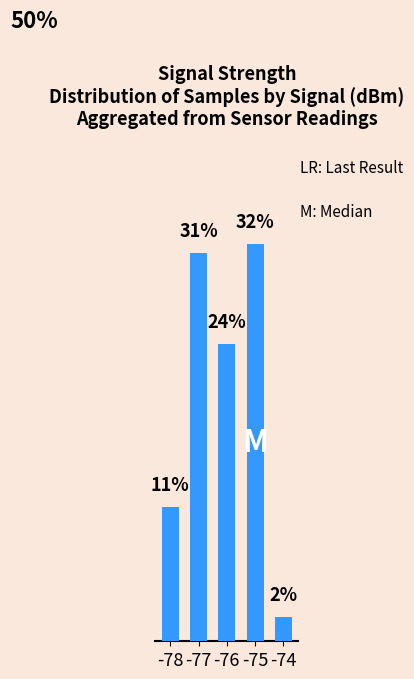

What is the change in value from -76 to -74?

-22.0